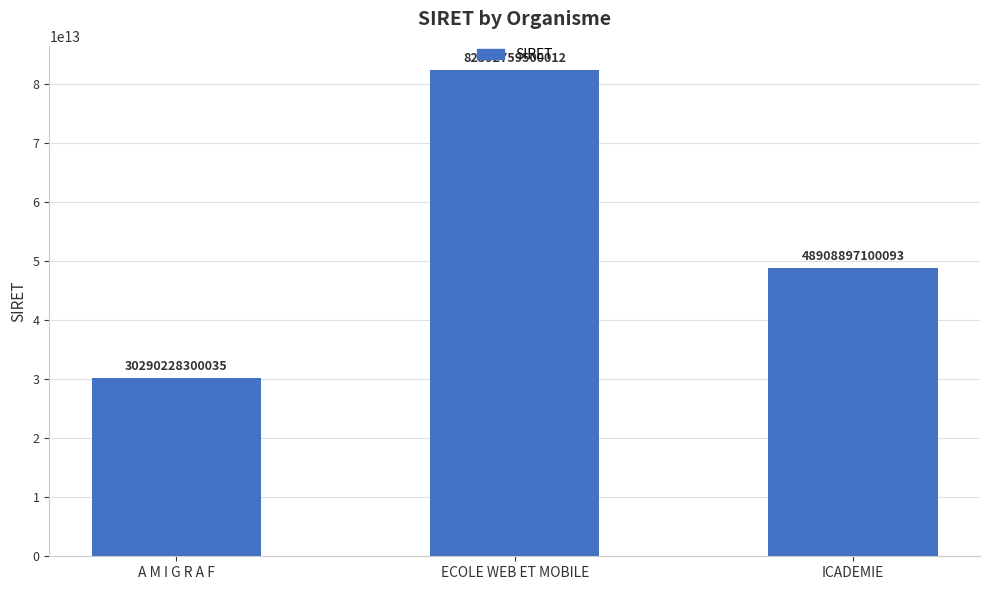

The value at A M I G R A F is 41091472027910. True or false?

False